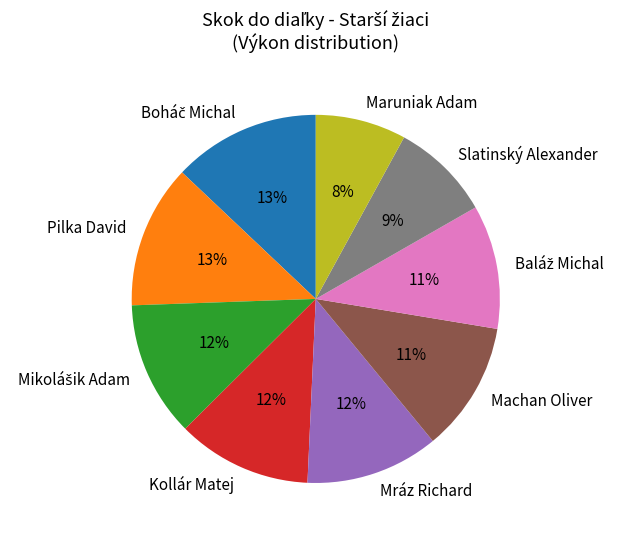

To the nearest percent, what portion does Machan Oliver represent?

11%